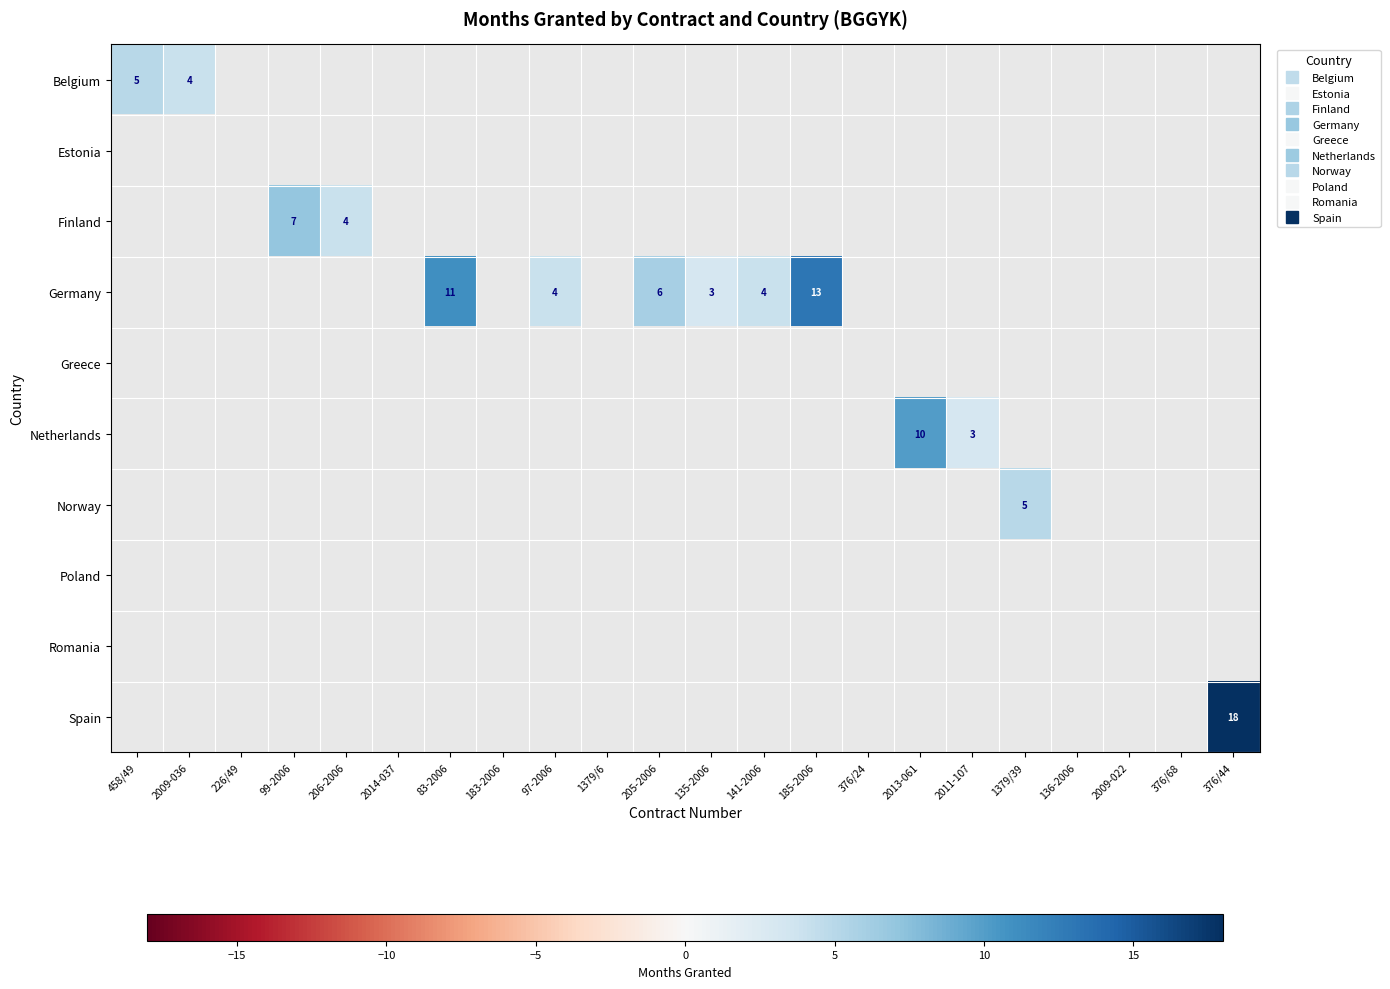

At 141-2006, list the series in order from largest to smallest.

Belgium, Estonia, Finland, Germany, Greece, Netherlands, Norway, Poland, Romania, Spain